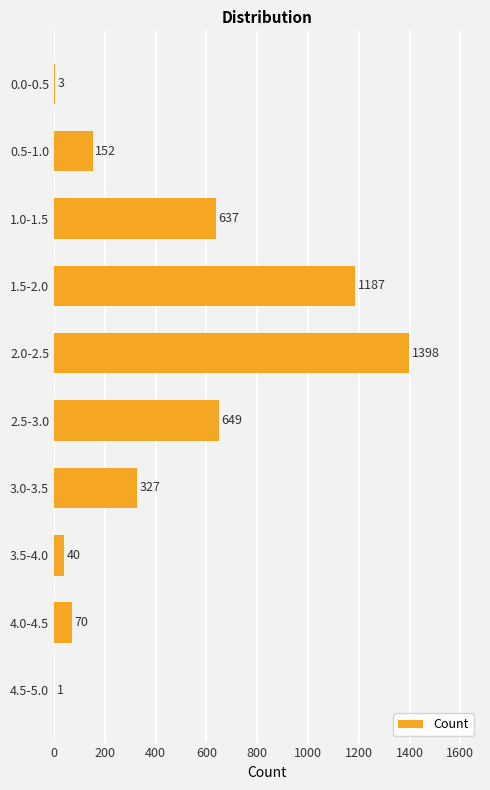

Reading top to bottom, transcribe all the data shown in this chart.

0.0-0.5=3	0.5-1.0=152	1.0-1.5=637	1.5-2.0=1187	2.0-2.5=1398	2.5-3.0=649	3.0-3.5=327	3.5-4.0=40	4.0-4.5=70	4.5-5.0=1